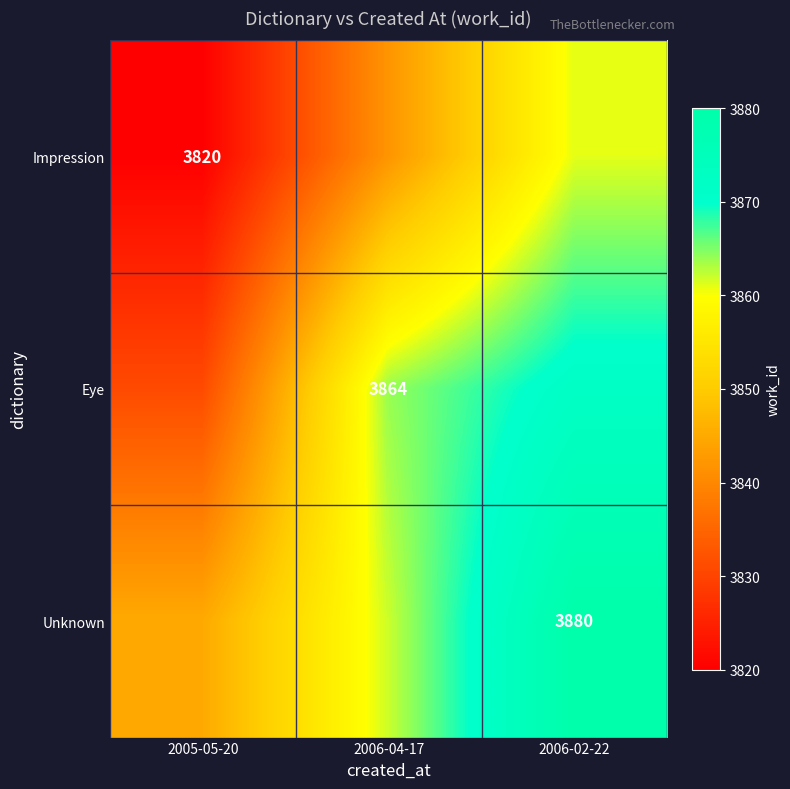

True or false: Impression has a value of 3820 at 2005-05-20.

True